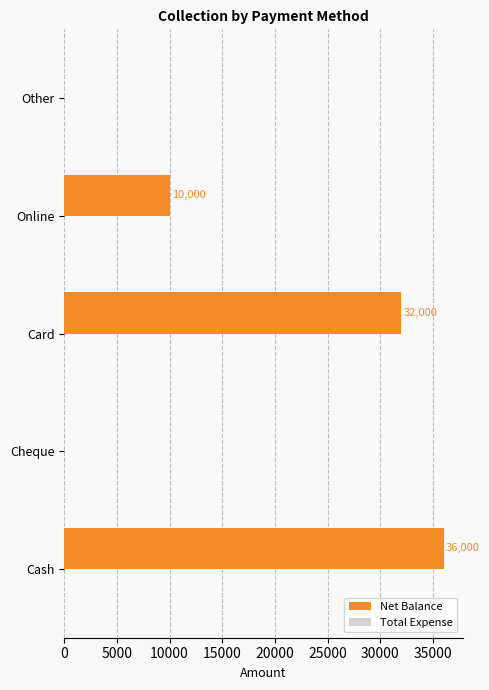

What is the change in value from Cash to Cheque?

-36000